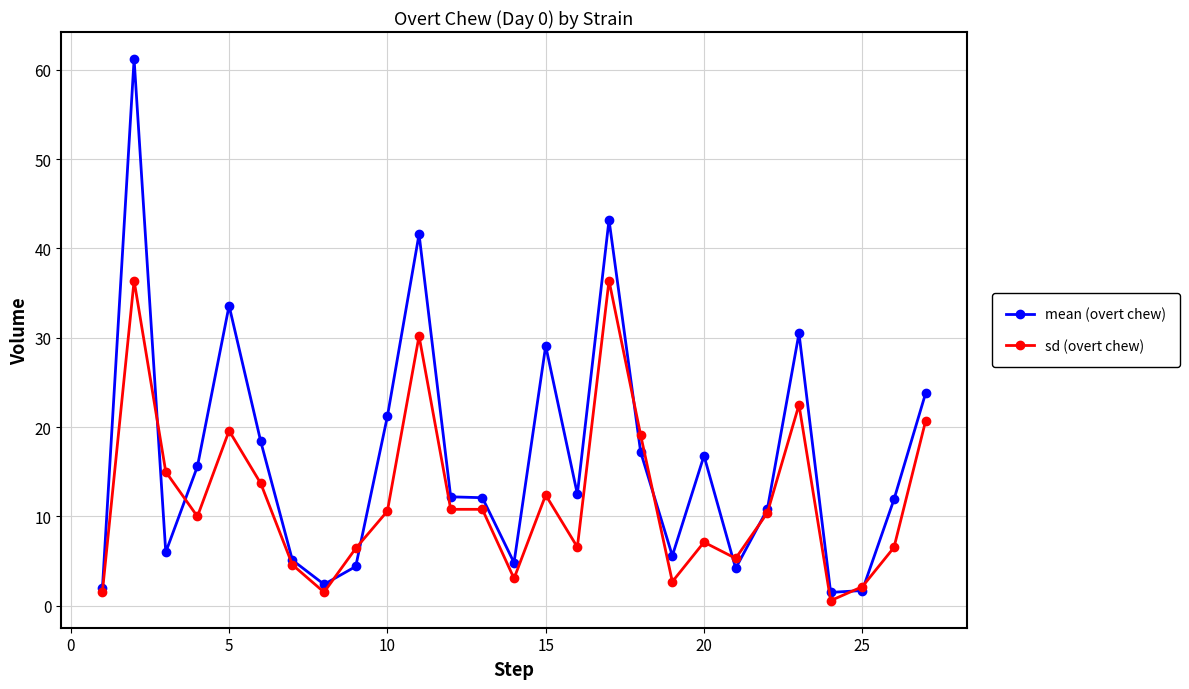

What is the maximum value for mean (overt chew)?

61.2